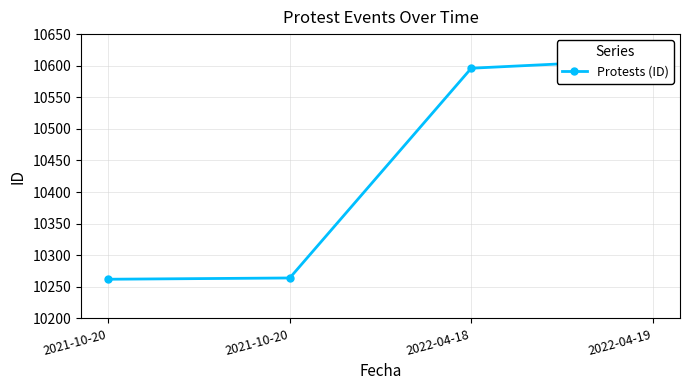

True or false: there are more than 1 points higher than both neighbors.

False